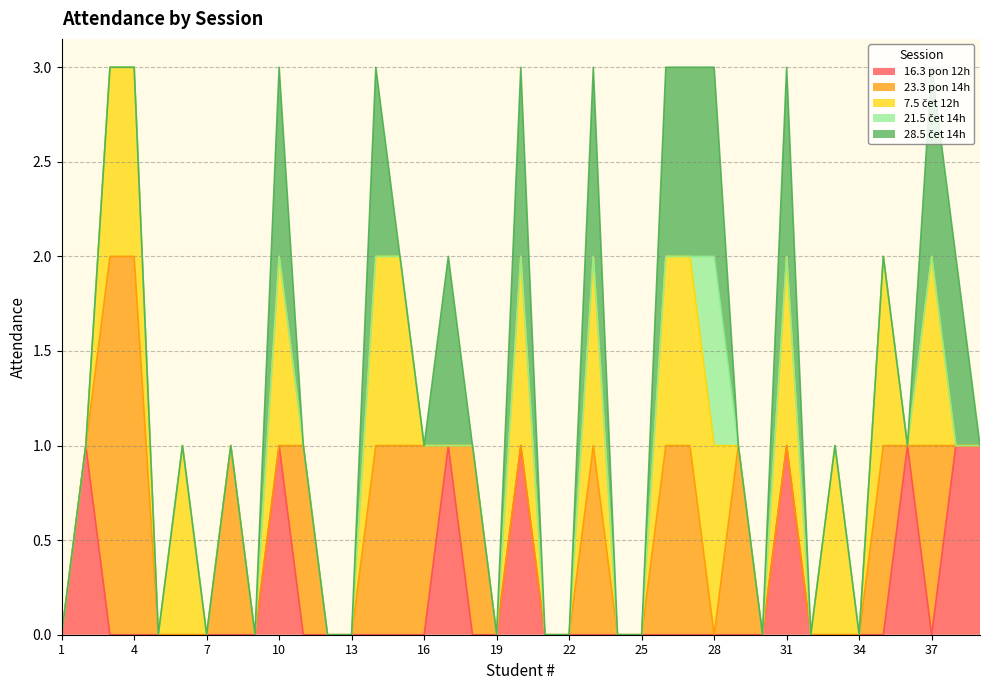

List the labels in order of 23.3 pon 14h value, smallest first.

1, 2, 5, 6, 7, 9, 10, 12, 13, 17, 19, 20, 21, 22, 24, 25, 28, 30, 31, 32, 33, 34, 36, 38, 39, 8, 11, 14, 15, 16, 18, 23, 26, 27, 29, 35, 37, 3, 4